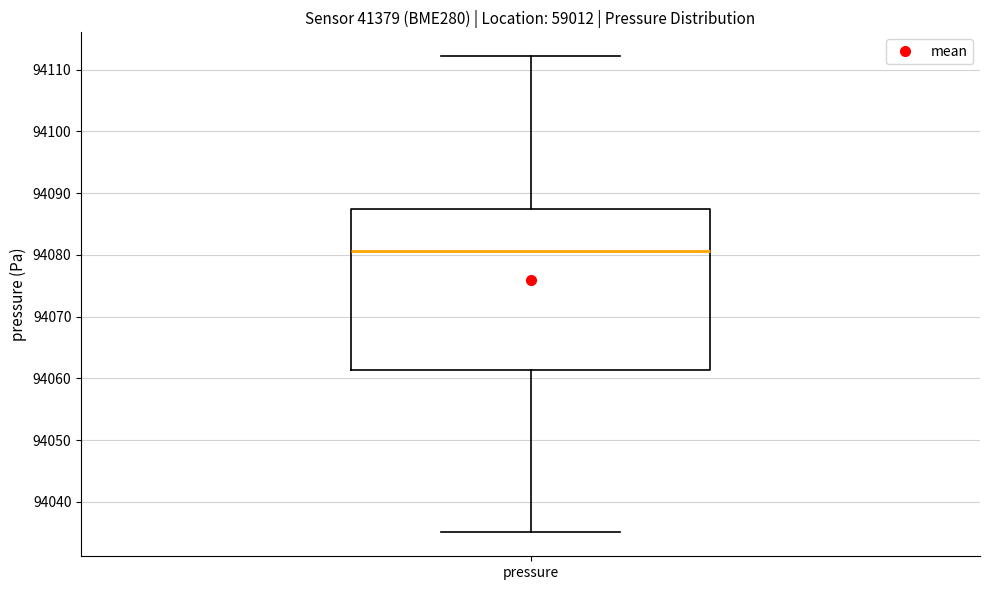

Transcribe this box plot: give where the median line is, the range the box spans, and where the two whiskers end, as read against the y-axis. The values are not printed on the chart, so give them approximately, as read against the axis.

median 94081, box 94061 to 94087, whiskers 94035 to 94112